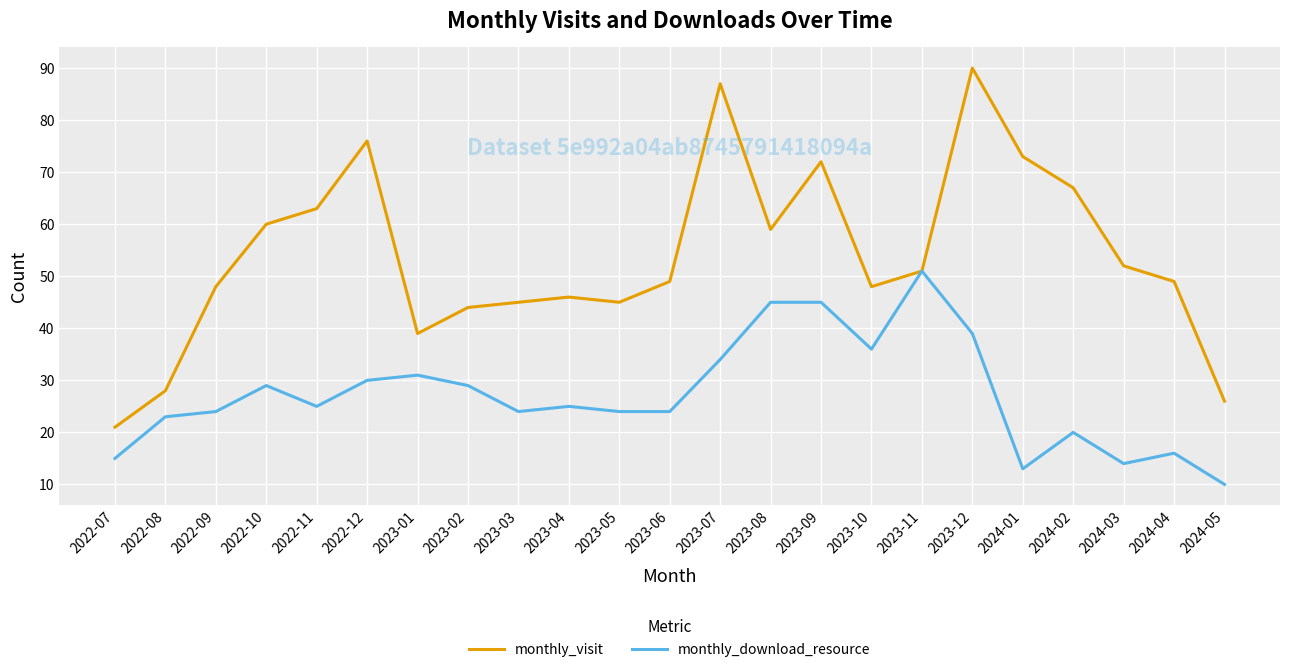

What is the difference between the second highest and minimum values in the monthly_download_resource series?

35